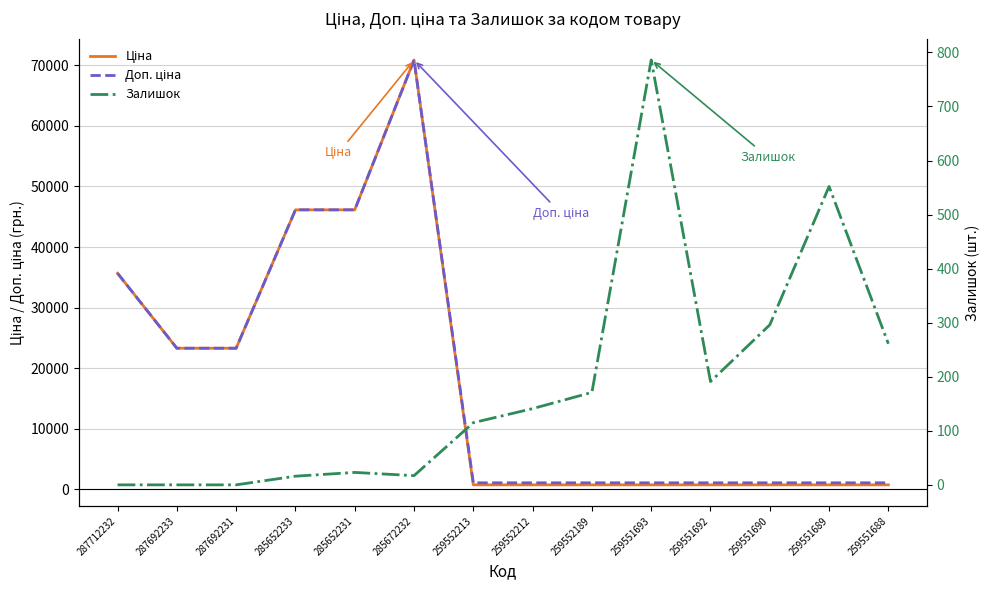

What is the approximate value of Ціна at 259551688?

705.5